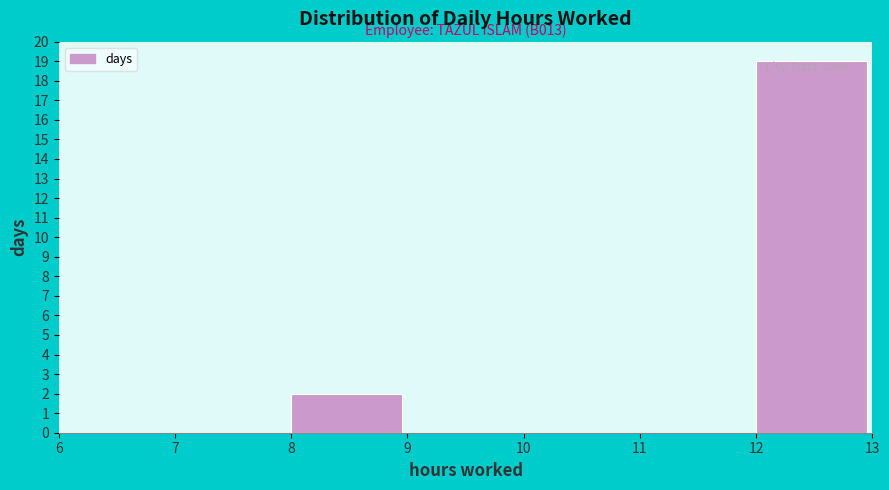

Over which range of the x-axis is the bar tallest?

12 to 13